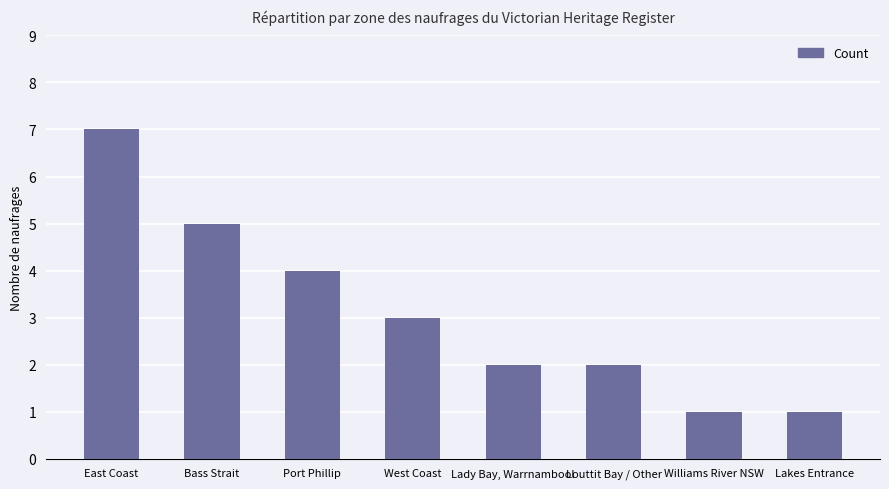

What is the sum of the values at Williams River NSW and East Coast?

8